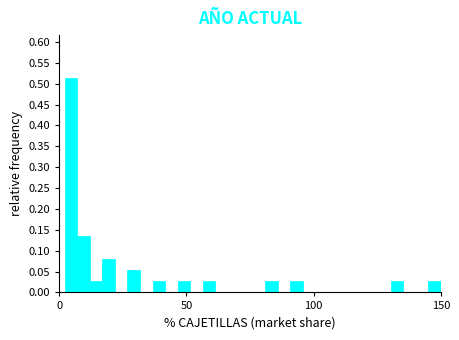

Around what value on the x-axis is the tallest bar? Give the approximate position of its centre, as read against the axis.

5